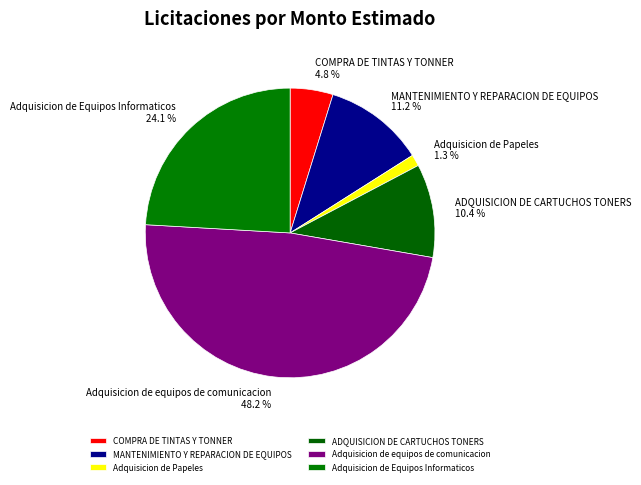

Which slice is the smallest?

Adquisicion de Papeles